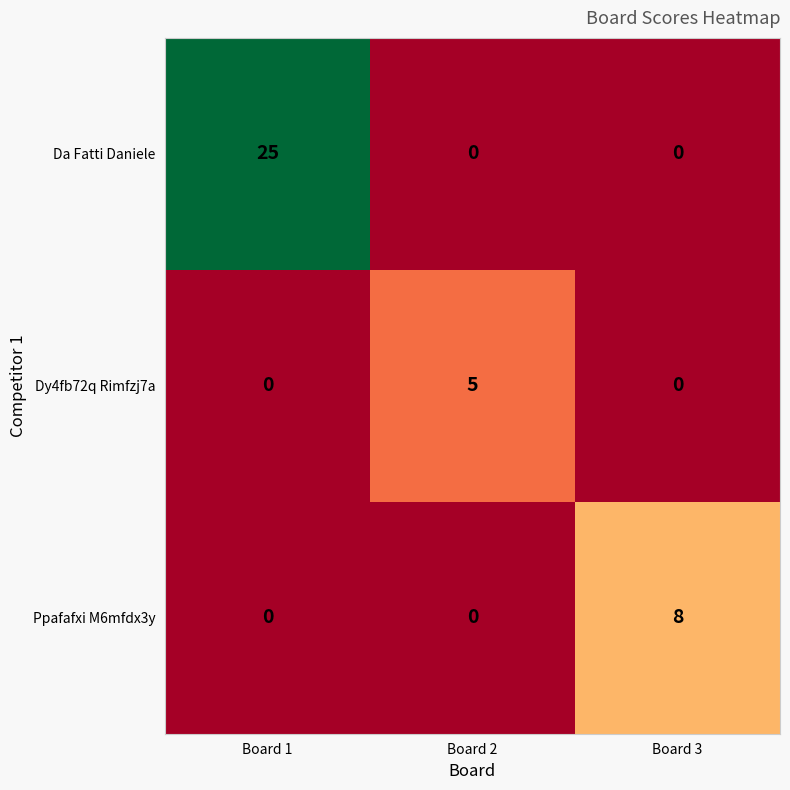

Which label corresponds to the largest value in the chart?

Board 1